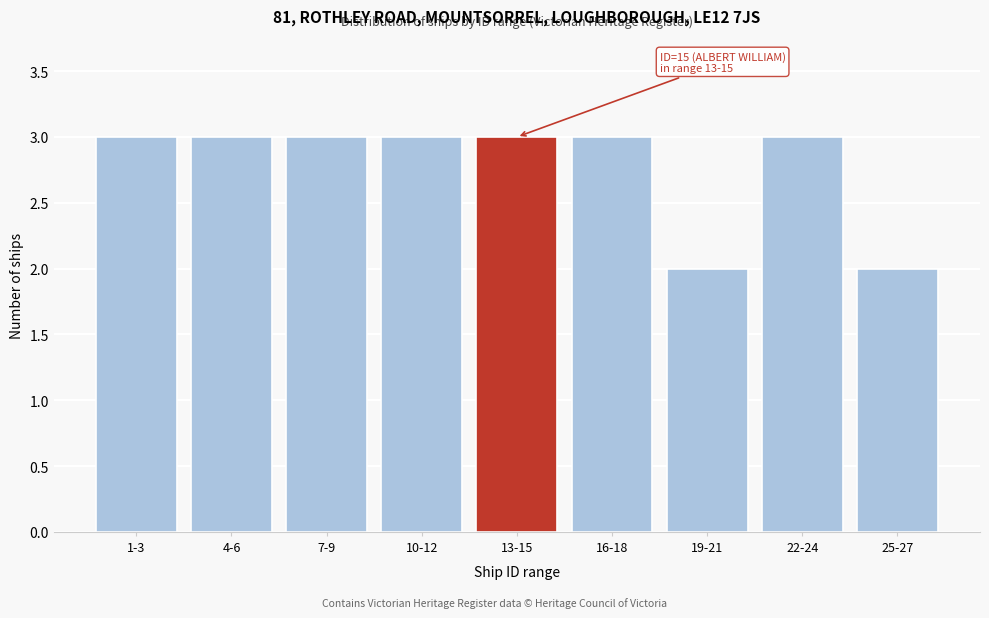

Reading left to right, list all the values displayed in this chart.

1-3=3	4-6=3	7-9=3	10-12=3	13-15=3	16-18=3	19-21=2	22-24=3	25-27=2